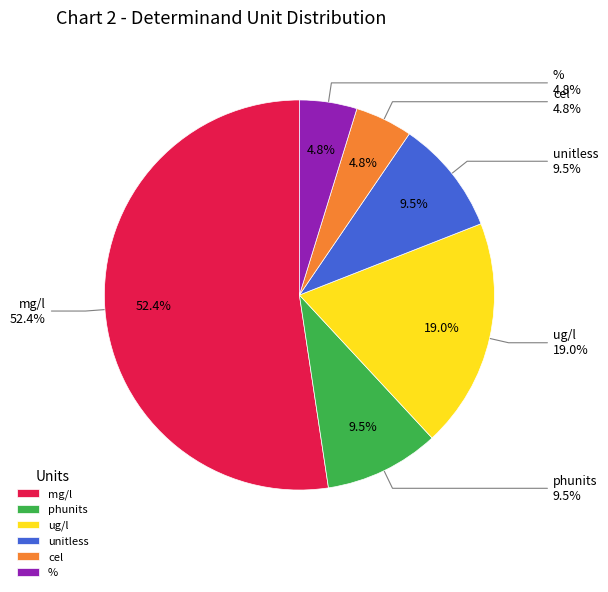

How many slices are in this pie chart?

6